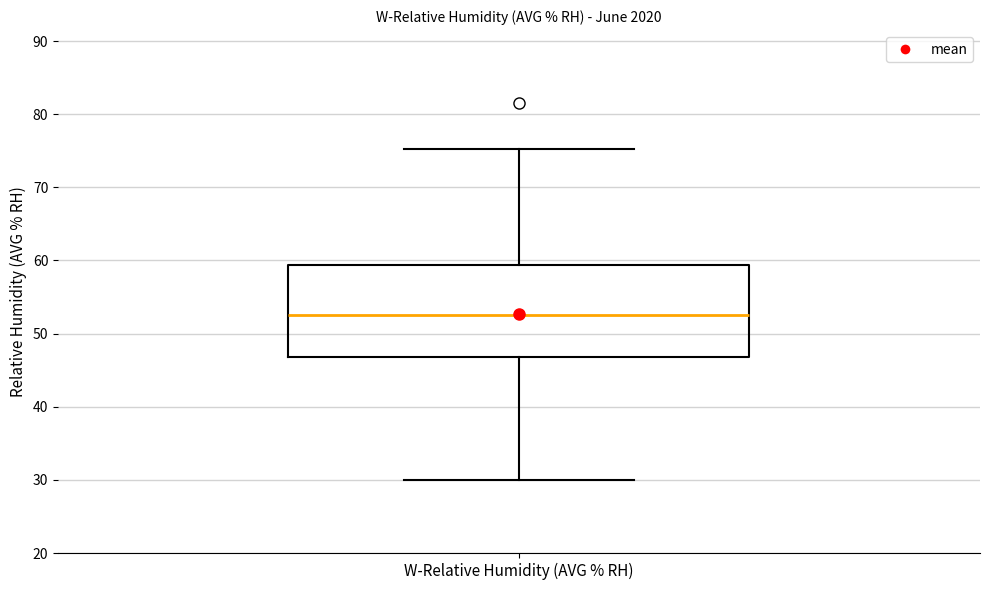

Read this box plot against the y-axis: the position of the median line, the range covered by the box, and the ends of both whiskers. The values are not printed on the chart, so give them approximately, as read against the axis.

median 53, box 47 to 59, whiskers 30 to 75